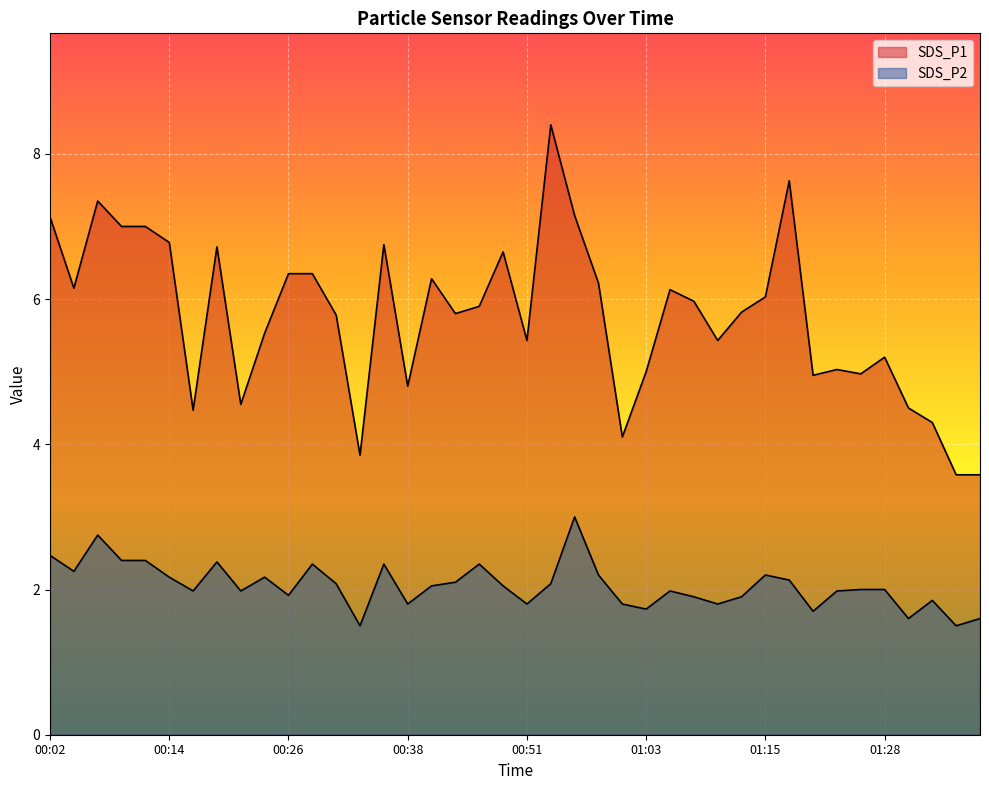

Reading left to right, list all the values displayed in this chart.

SDS_P1: 00:02=7.1	00:04=6.2	00:07=7.3	00:09=7.0	00:11=7.0	00:14=6.8	00:16=4.5	00:19=6.7	00:21=4.5	00:24=5.5	00:26=6.3	00:29=6.3	00:31=5.8	00:33=3.9	00:36=6.8	00:38=4.8	00:41=6.3	00:43=5.8	00:46=5.9	00:48=6.7	00:51=5.4	00:53=8.4	00:56=7.2	00:58=6.2	01:01=4.1	01:03=5.0	01:05=6.1	01:08=6.0	01:10=5.4	01:13=5.8	01:15=6.0	01:18=7.6	01:20=5.0	01:23=5.0	01:25=5.0	01:28=5.2	01:30=4.5	01:33=4.3	01:35=3.6	01:38=3.6
SDS_P2: 00:02=2.5	00:04=2.2	00:07=2.8	00:09=2.4	00:11=2.4	00:14=2.2	00:16=2.0	00:19=2.4	00:21=2.0	00:24=2.2	00:26=1.9	00:29=2.4	00:31=2.1	00:33=1.5	00:36=2.4	00:38=1.8	00:41=2.0	00:43=2.1	00:46=2.4	00:48=2.0	00:51=1.8	00:53=2.1	00:56=3.0	00:58=2.2	01:01=1.8	01:03=1.7	01:05=2.0	01:08=1.9	01:10=1.8	01:13=1.9	01:15=2.2	01:18=2.1	01:20=1.7	01:23=2.0	01:25=2.0	01:28=2.0	01:30=1.6	01:33=1.9	01:35=1.5	01:38=1.6